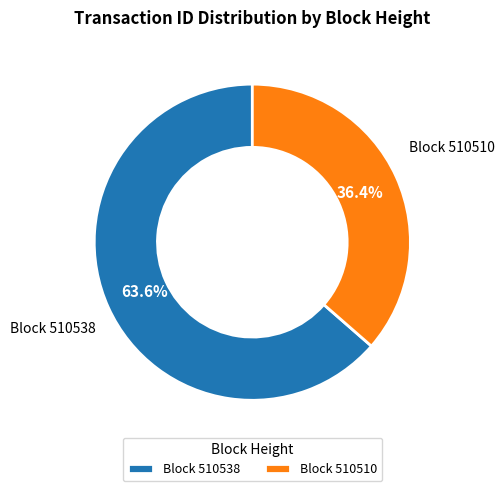

Rank the categories by value from highest to lowest.

Block 510538, Block 510510